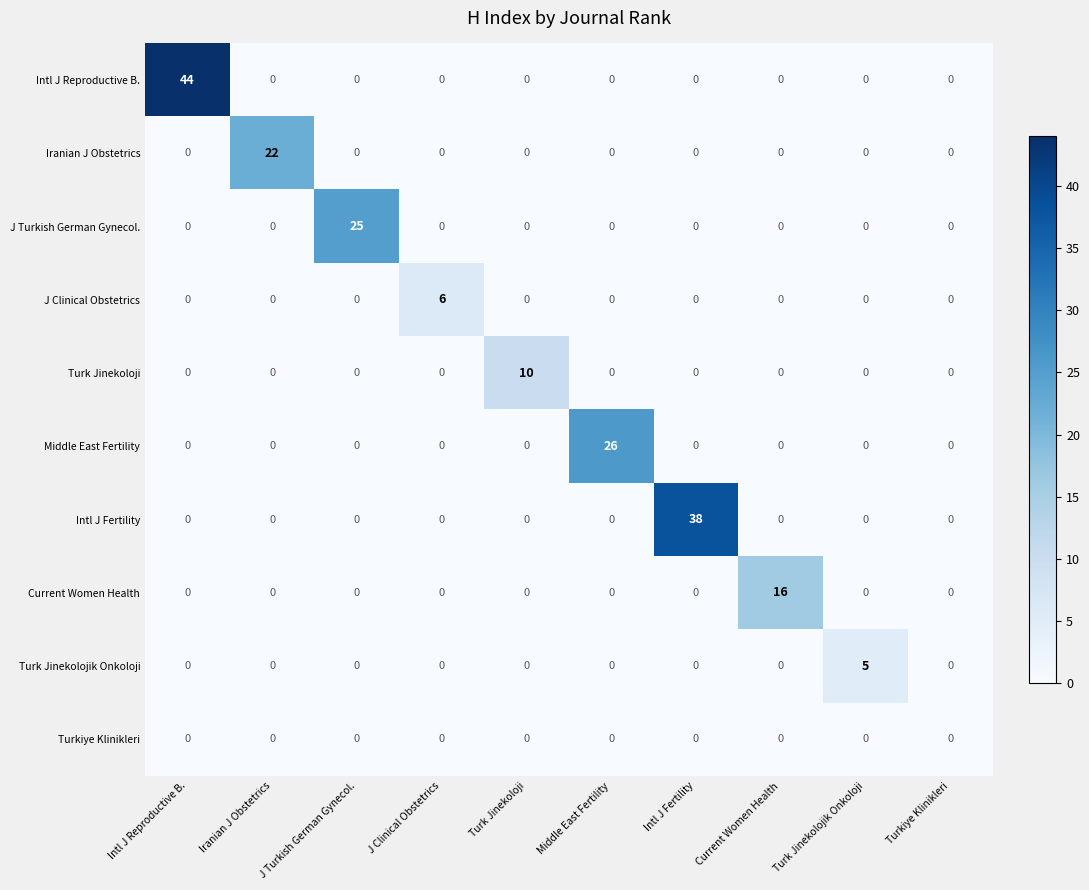

True or false: J Turkish German Gynecol. has a value of 8 at Turk Jinekolojik Onkoloji.

False